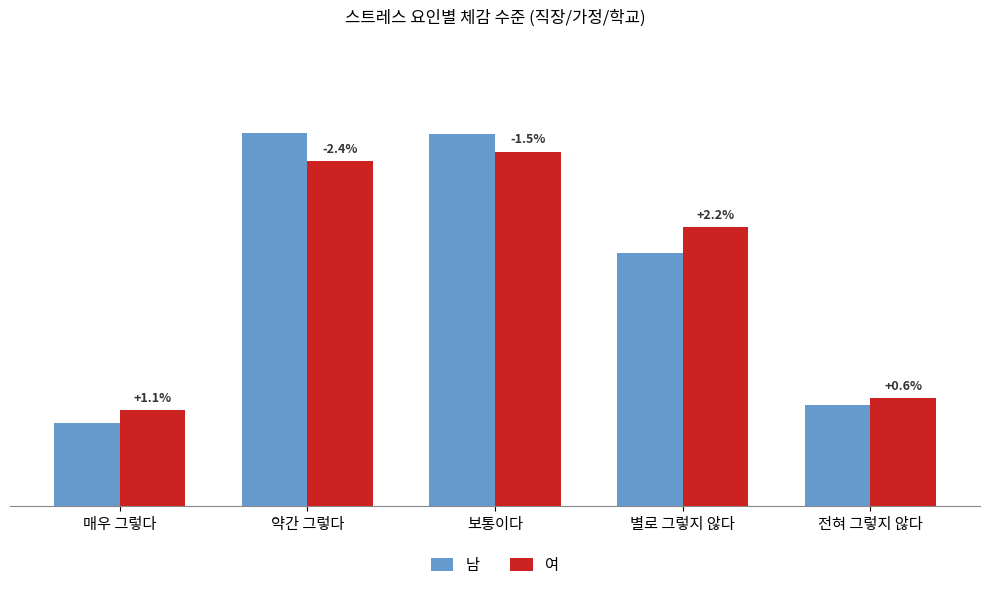

Are the bars grouped side by side (vs. stacked)?

Yes